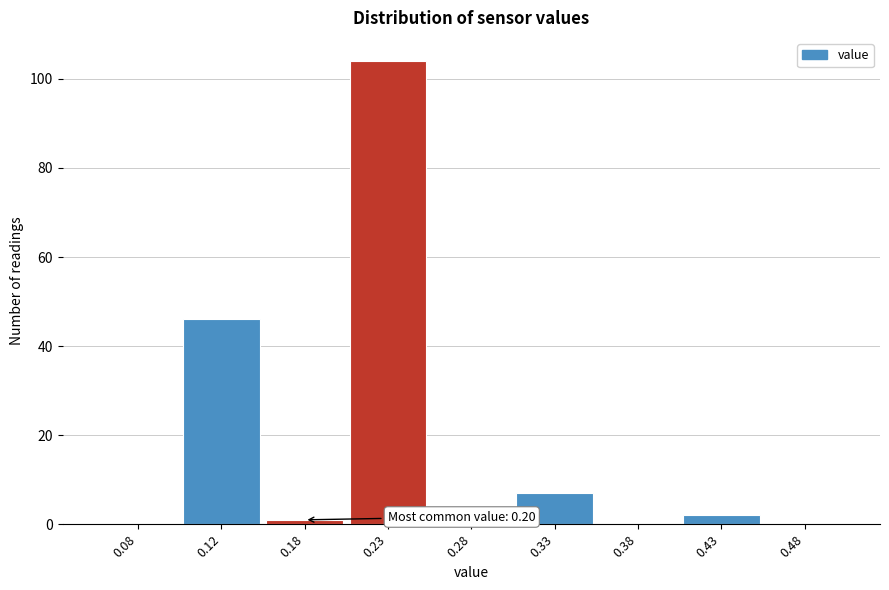

Reading right to left, list all the values displayed in this chart.

0.48=0	0.43=2	0.38=0	0.33=7	0.28=0	0.23=104	0.18=1	0.12=46	0.08=0